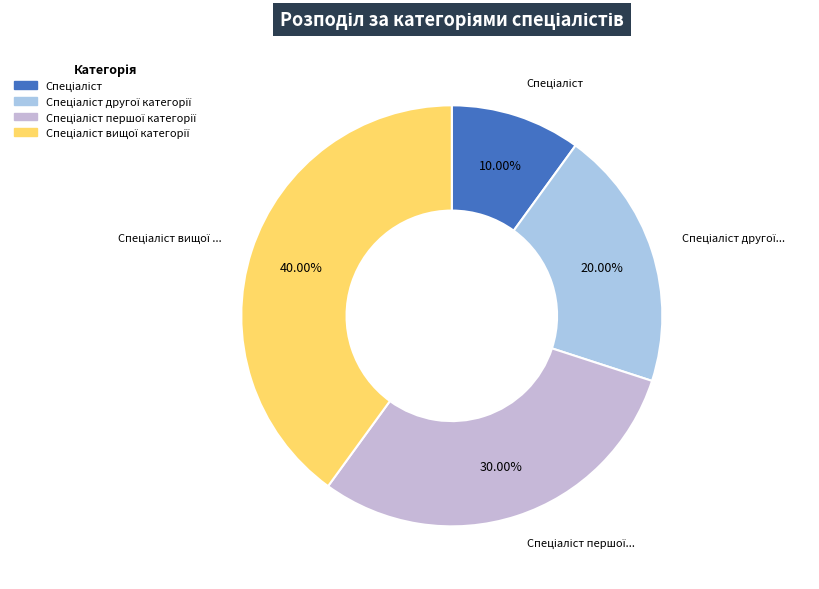

Does Спеціаліст першої категорії account for over 50% of the chart?

No